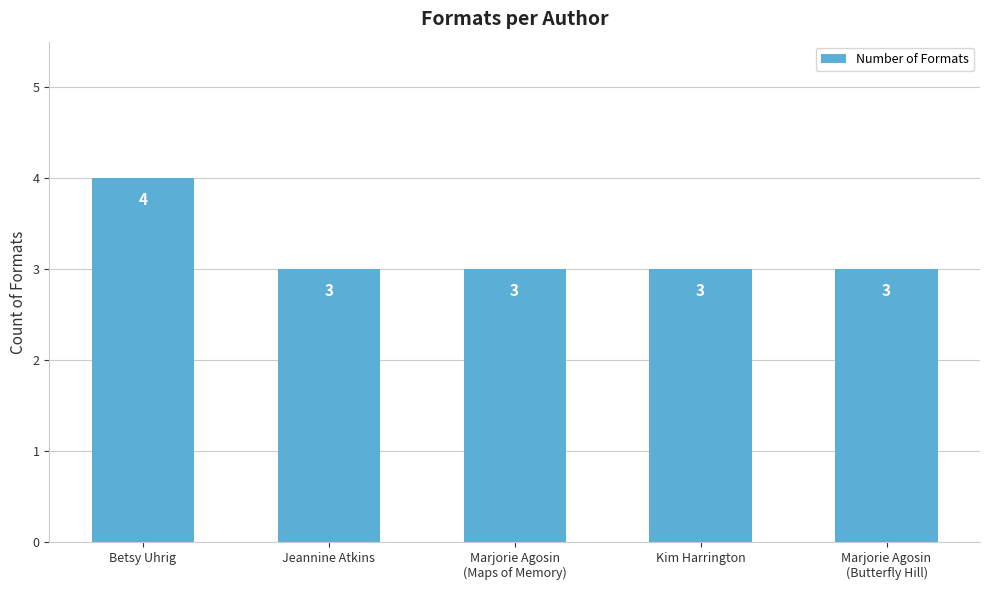

True or false: the data shows 2 at Betsy Uhrig.

False